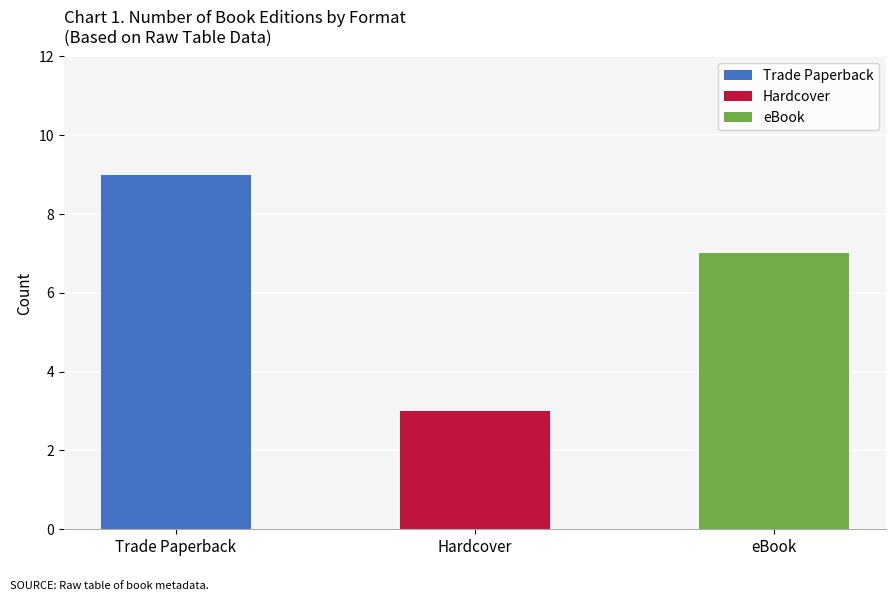

Rank the series by their average value, from highest to lowest.

Trade Paperback, eBook, Hardcover